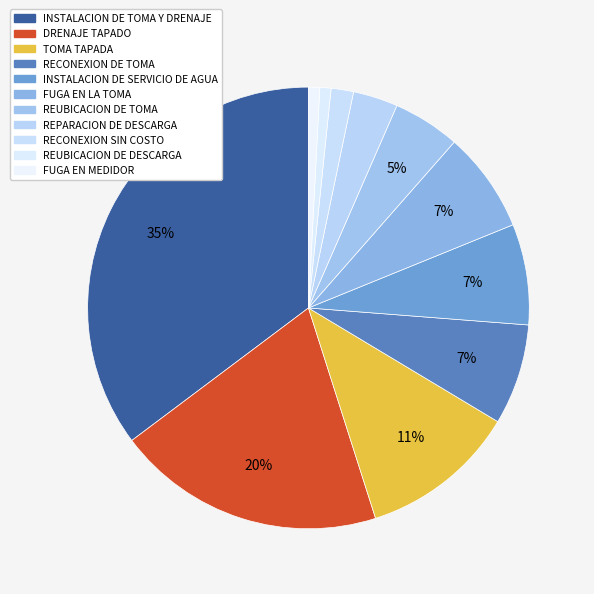

Count the number of slices in the pie.

11